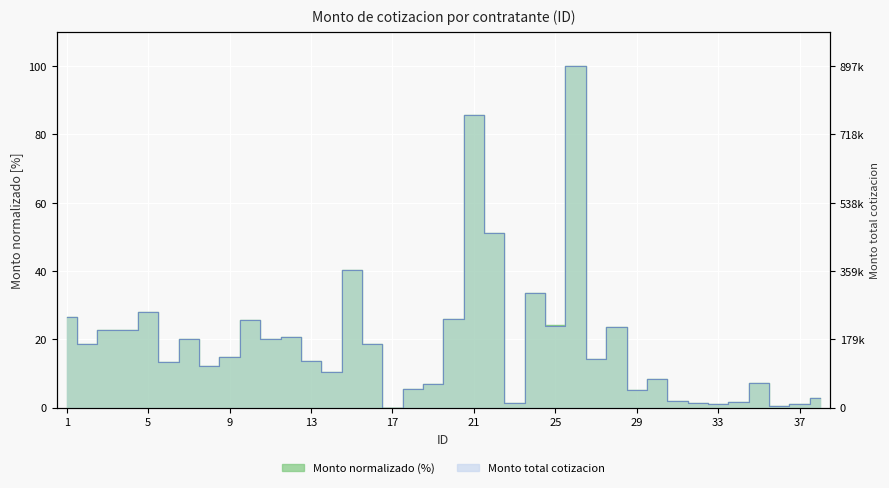

At which label does Monto total cotizacion reach its peak?

26